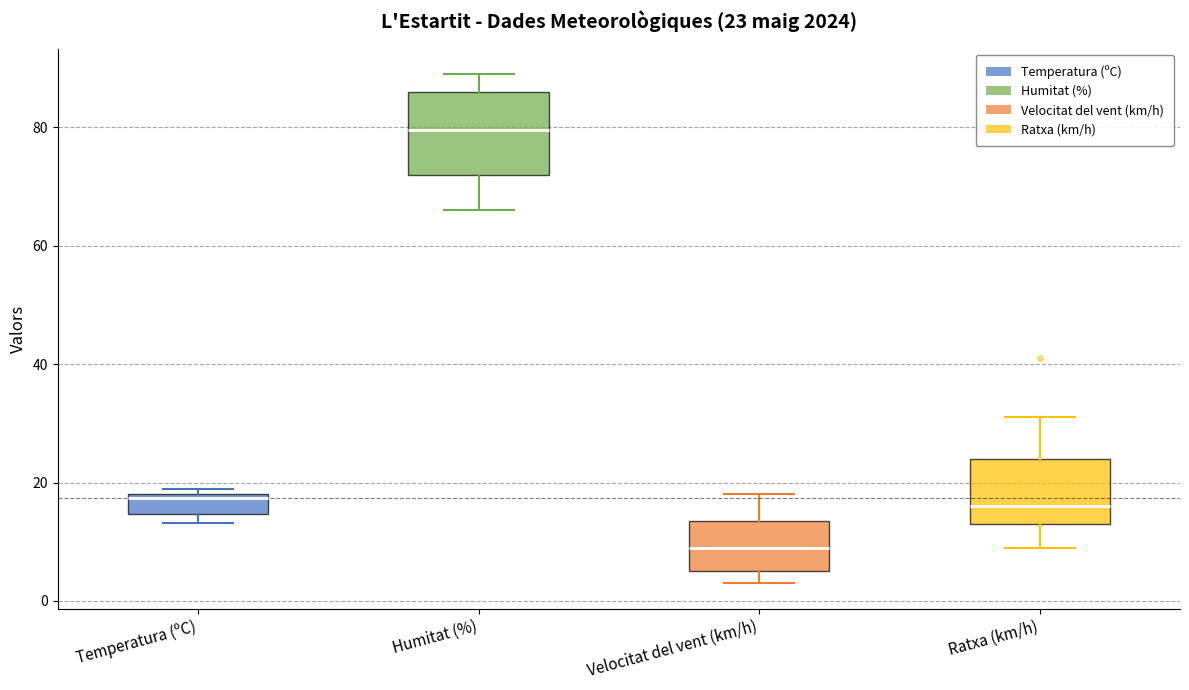

Which box has the lowest median line?

Velocitat del vent (km/h)